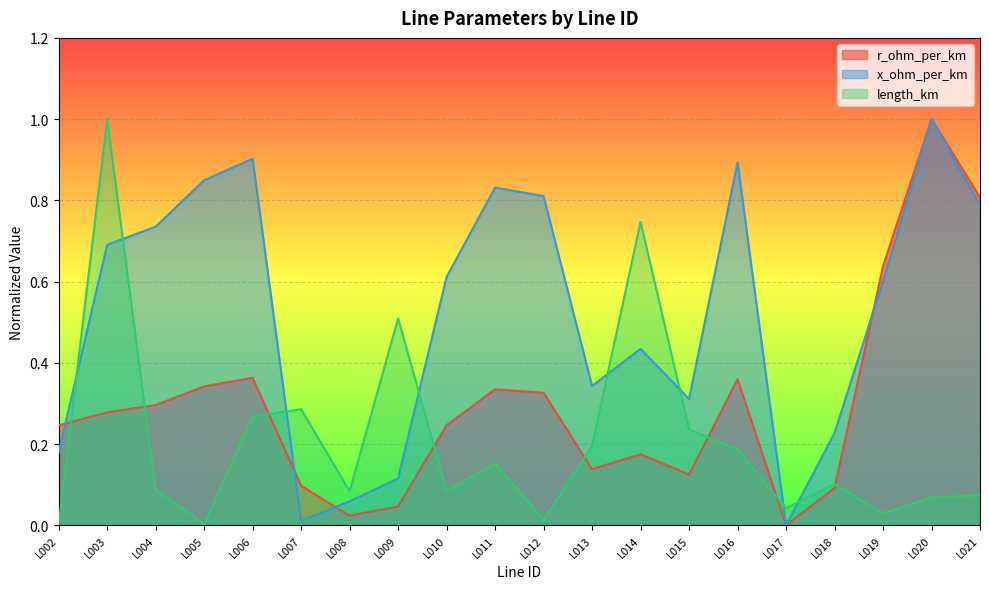

Rank the series by their maximum value, from highest to lowest.

r_ohm_per_km, x_ohm_per_km, length_km